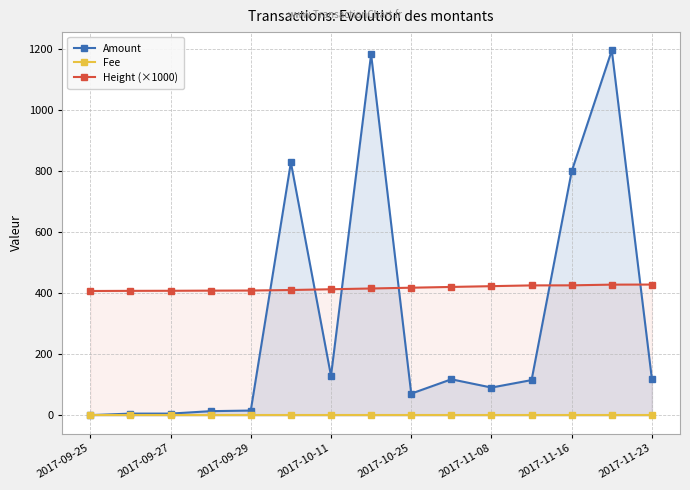

What is the total value across all series at 2017-09-25?

409.7